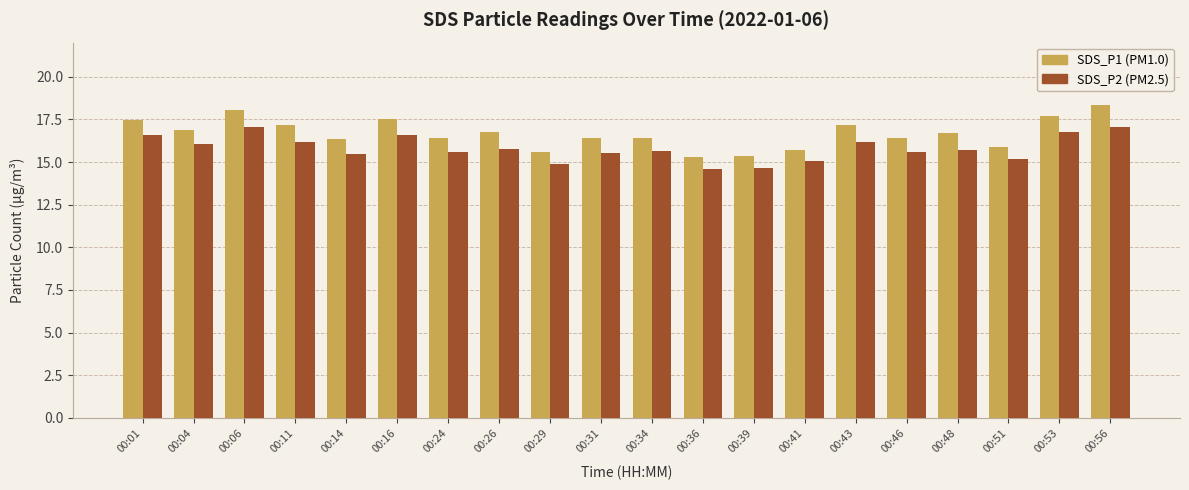

What is the difference between the highest and lowest values at 00:14?

0.9